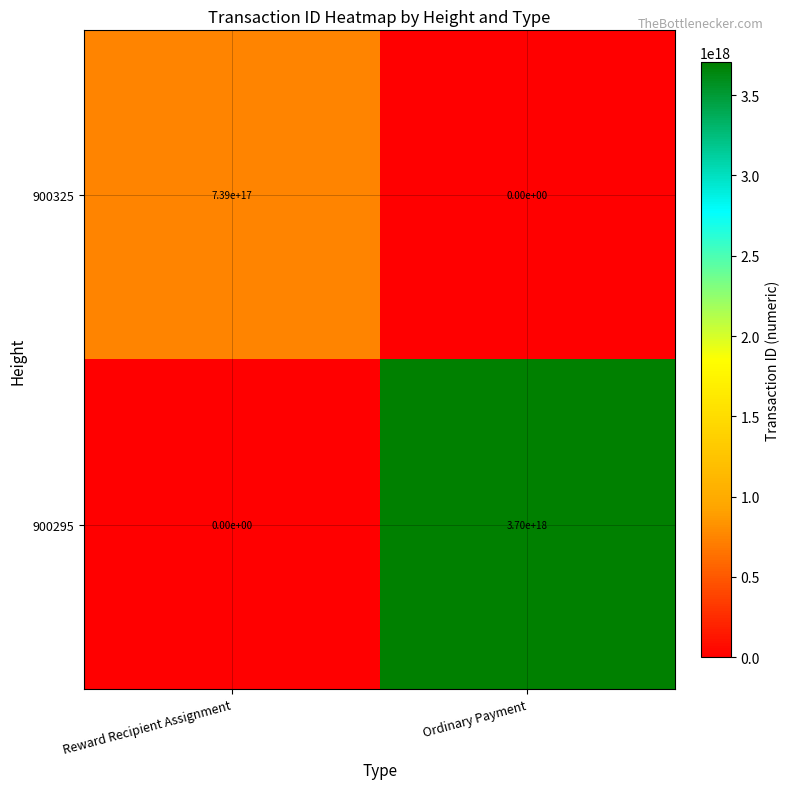

The 900295 series shows 866215645221688064 at Ordinary Payment. True or false?

False